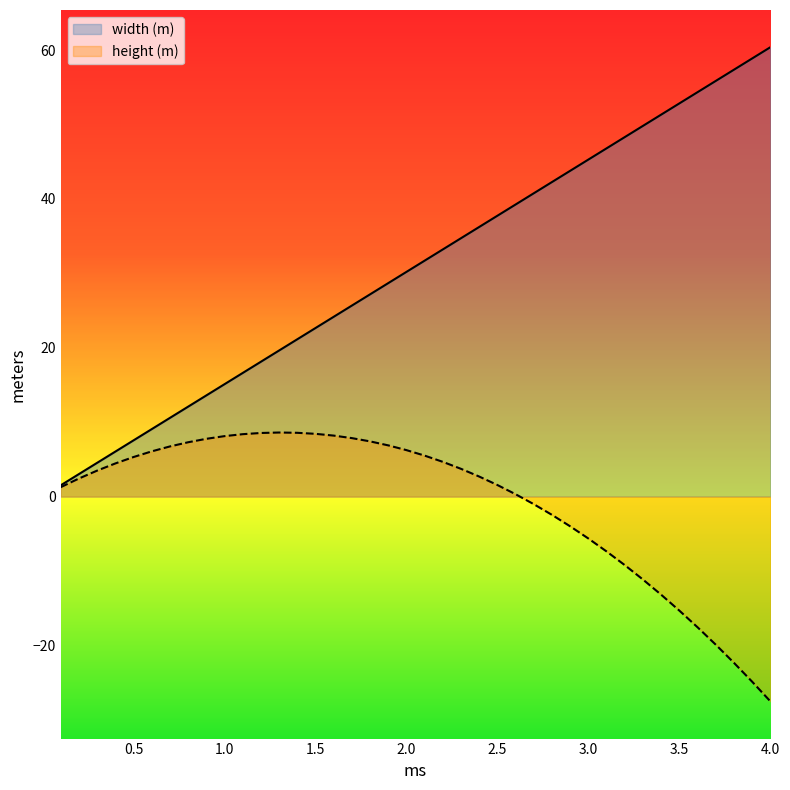

Is the value of width (m) at 1.2 greater than the value of height (m) at 1.6?

Yes